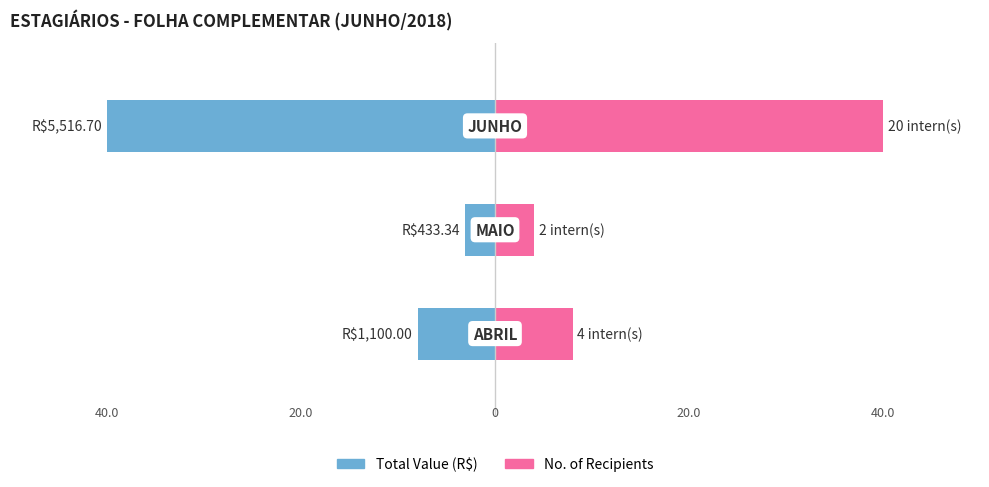

What is the approximate value of Total Value (R$) at 0?

-8.0